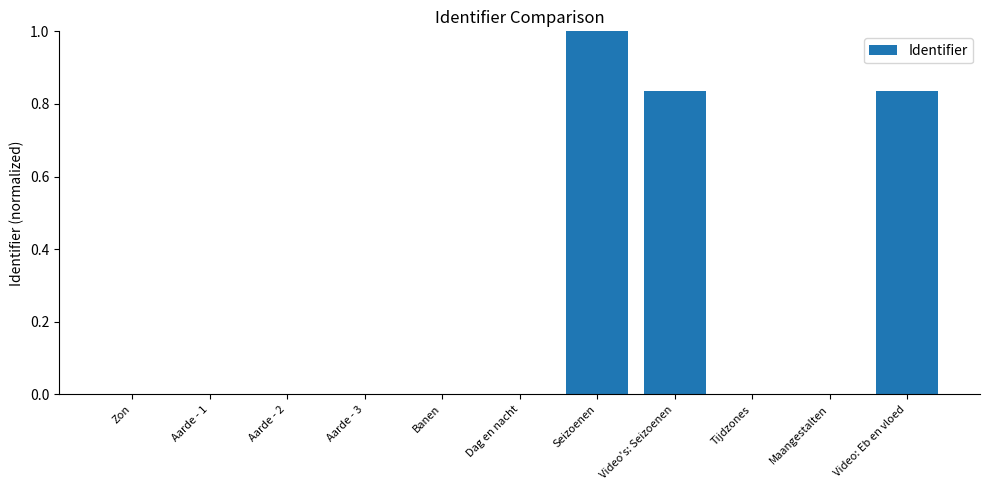

How many data points does each series have?

11